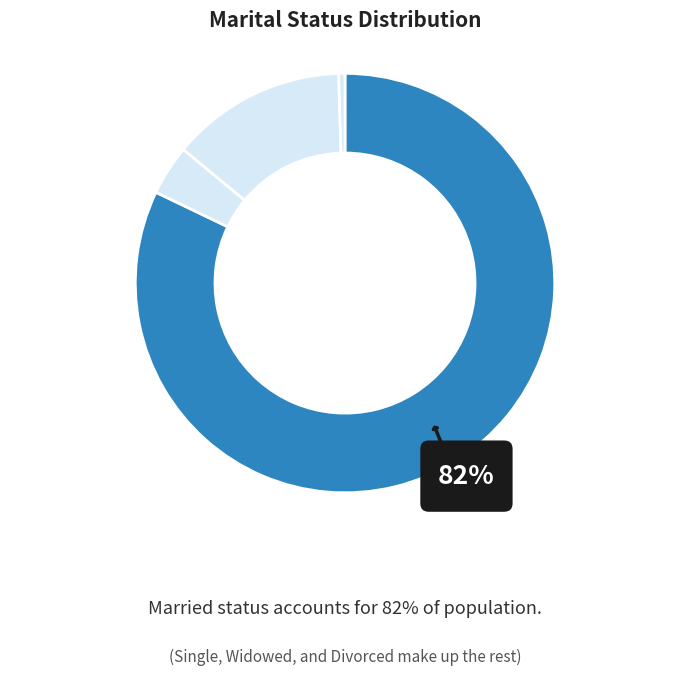

Which slice represents more than half of the pie?

Married